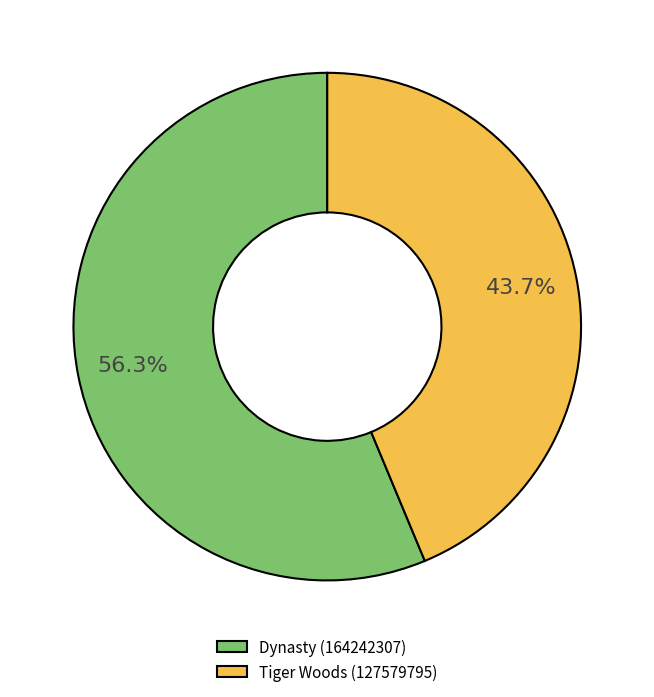

To the nearest percent, what is the combined percentage of Tiger Woods (127579795) and Dynasty (164242307)?

100%